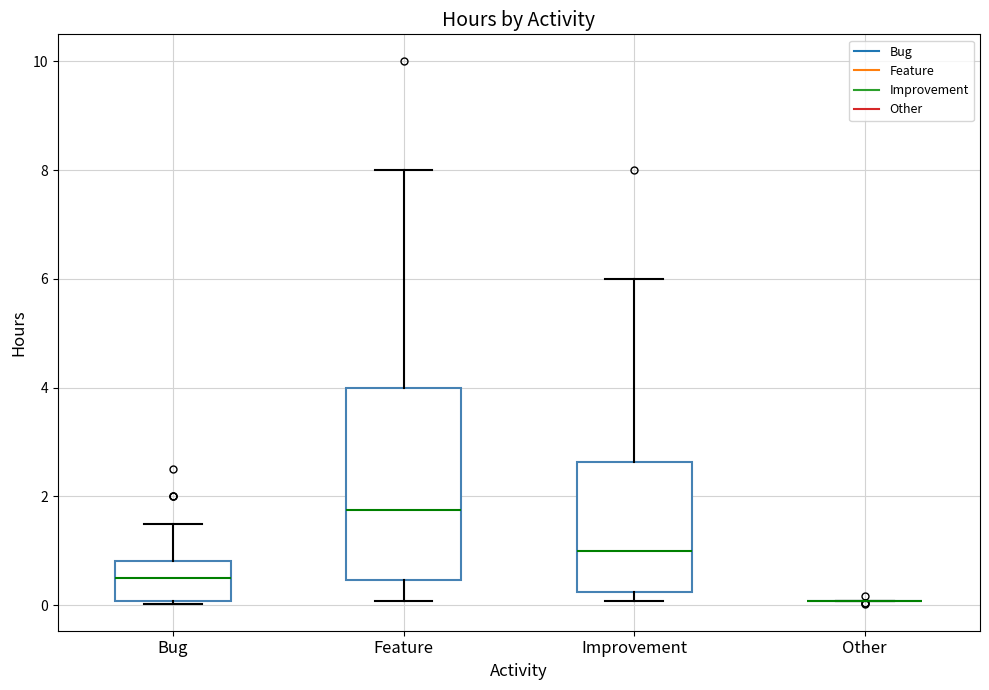

Where does the upper whisker of the box for Bug end on the y-axis? The values are not printed on the chart, so give them approximately, as read against the axis.

1.6